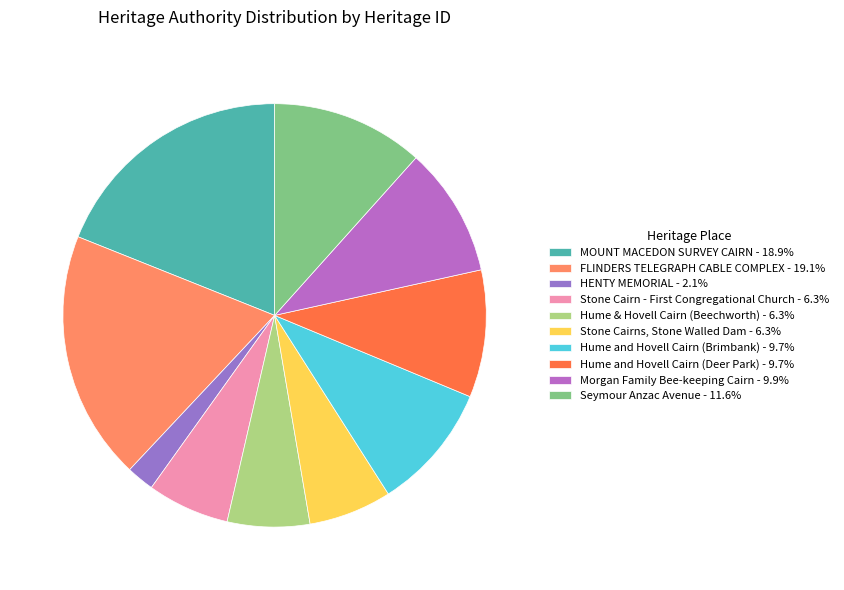

Which has a higher value, Morgan Family Bee-keeping Cairn or Stone Cairns, Stone Walled Dam?

Morgan Family Bee-keeping Cairn